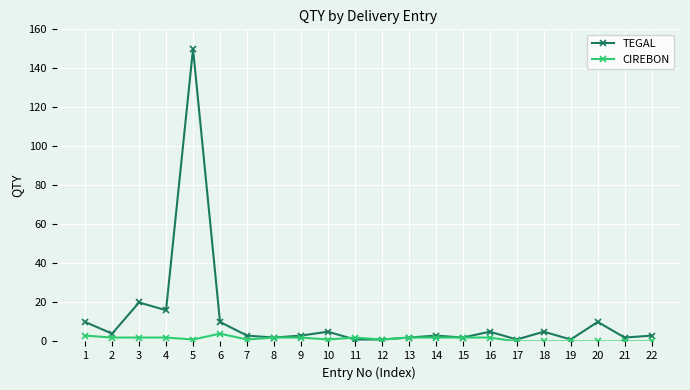

How many lines are shown in the chart?

2